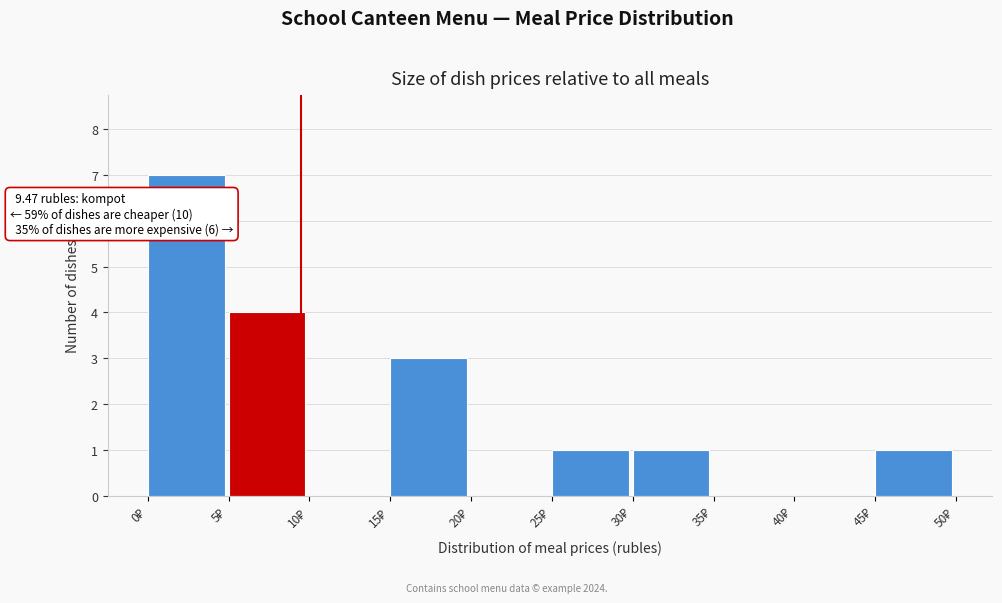

Over which range of the x-axis is the bar tallest?

0 to 5